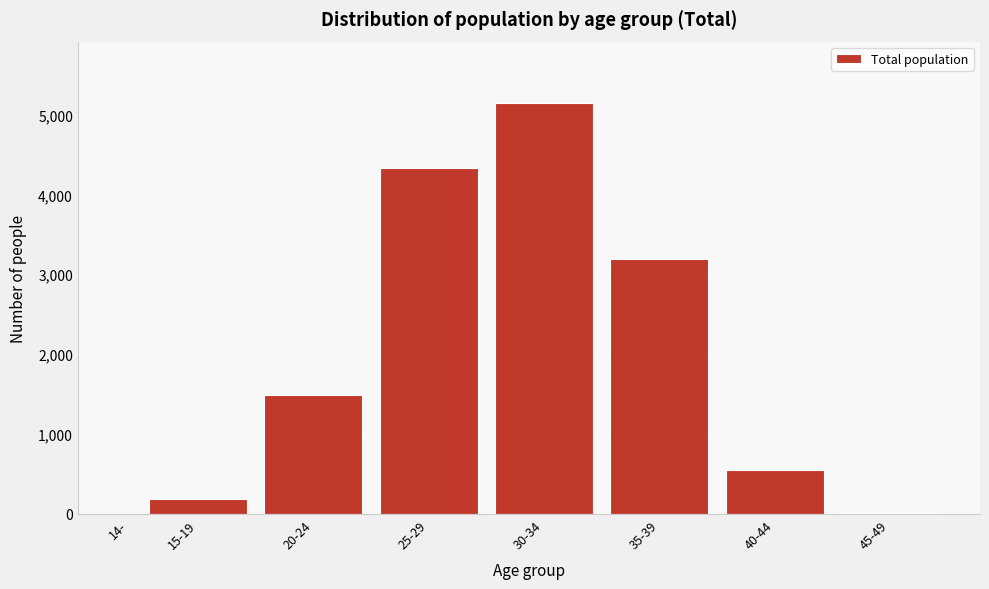

What is the sum of all values?

14914